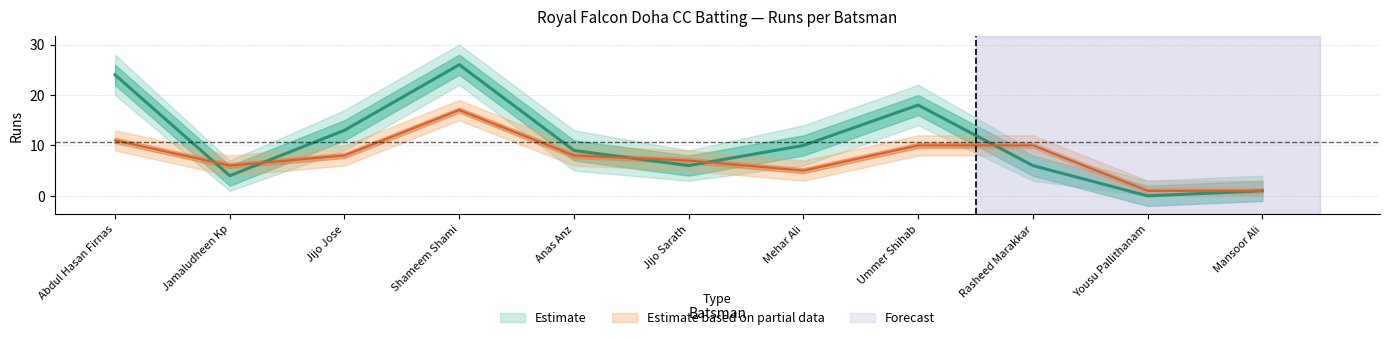

What is the label of the 2nd point from the right?

Yousu Pallithanam